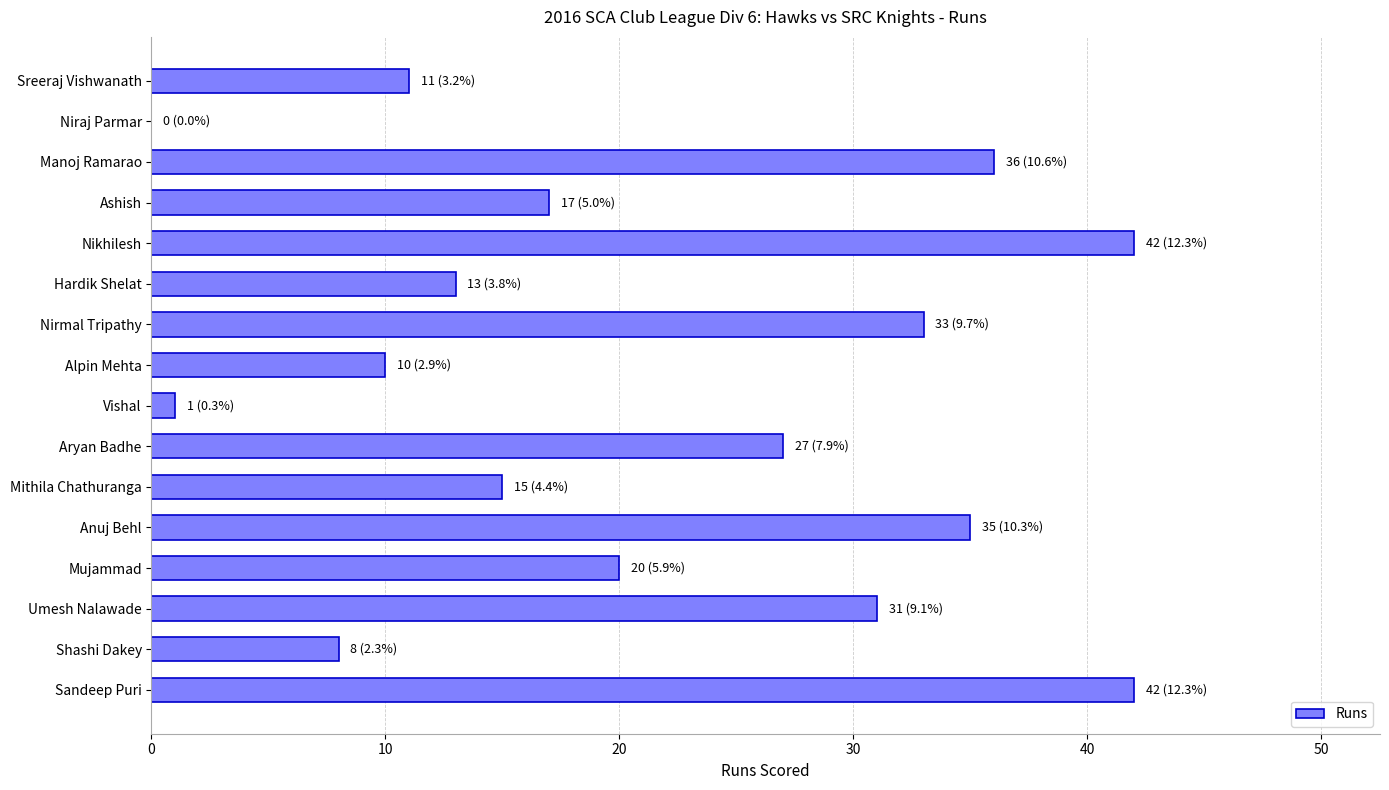

What is the sum of all values?

341